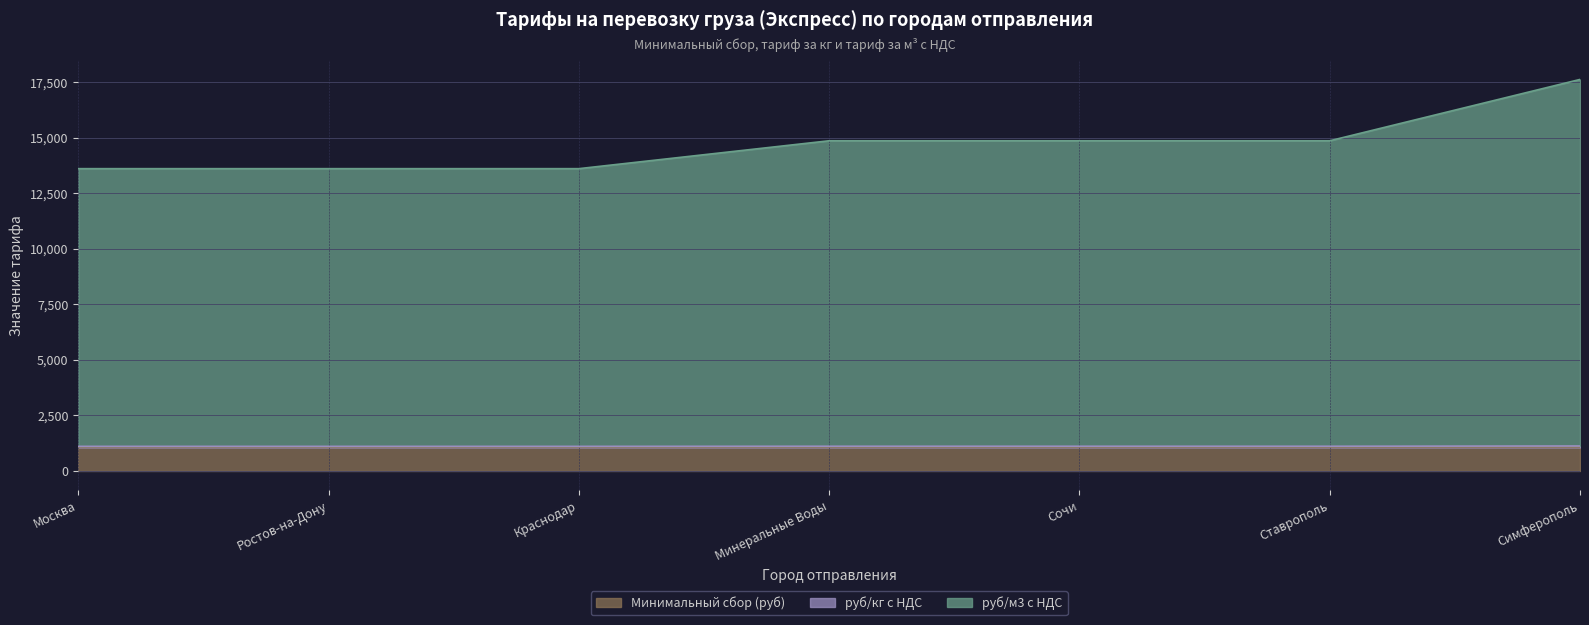

Does the chart display data point markers on the line(s)?

No